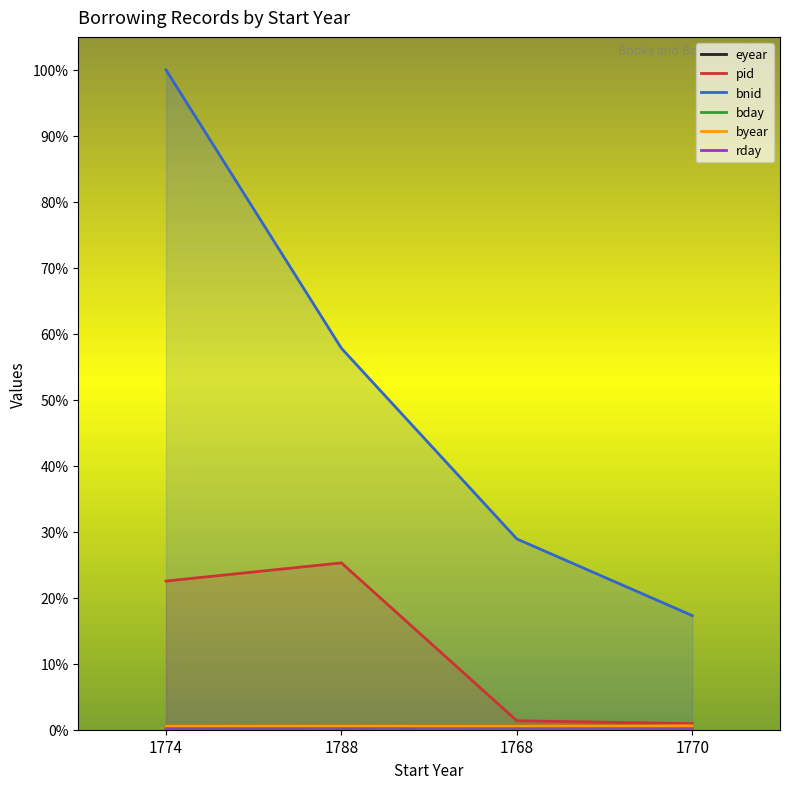

Is it true that rday equals 0.0 at 1788?

False